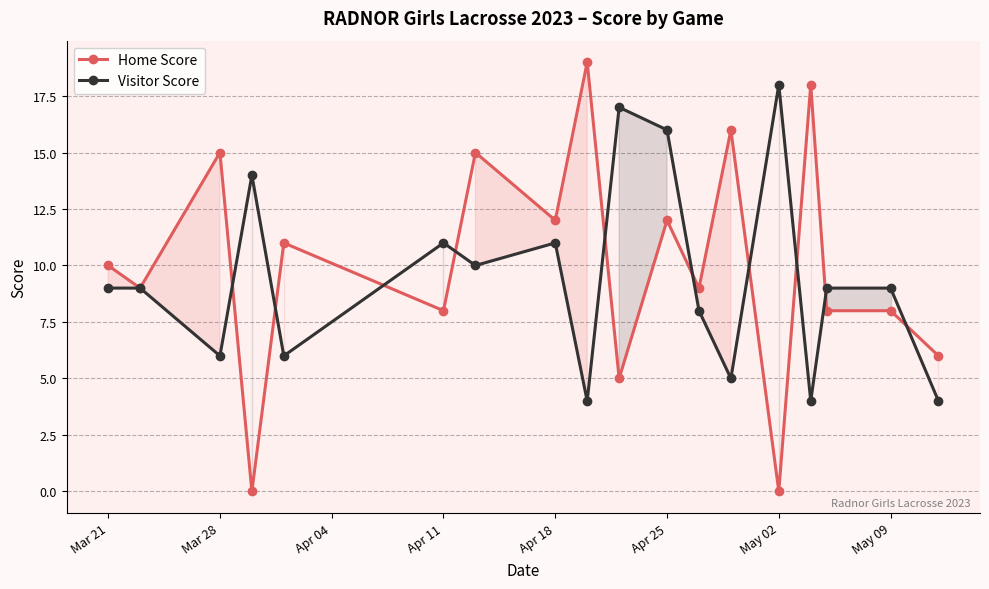

The value of Home Score at Apr 25 is 12. True or false?

True